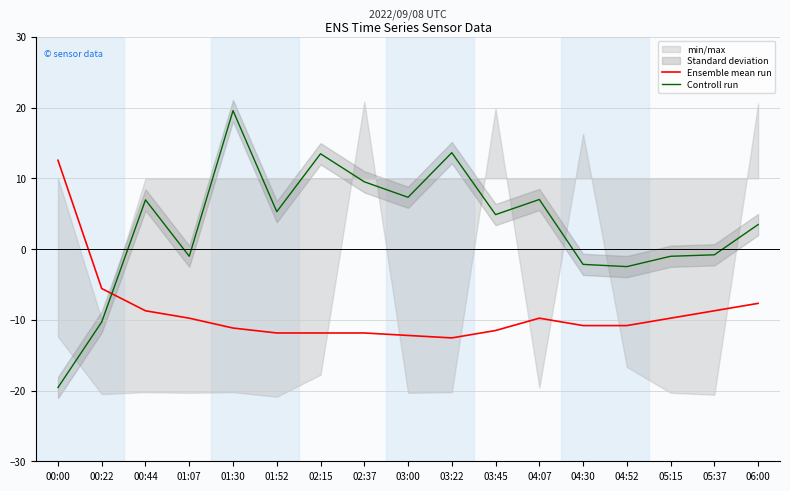

Read the Controll run value at 03:22.

13.6